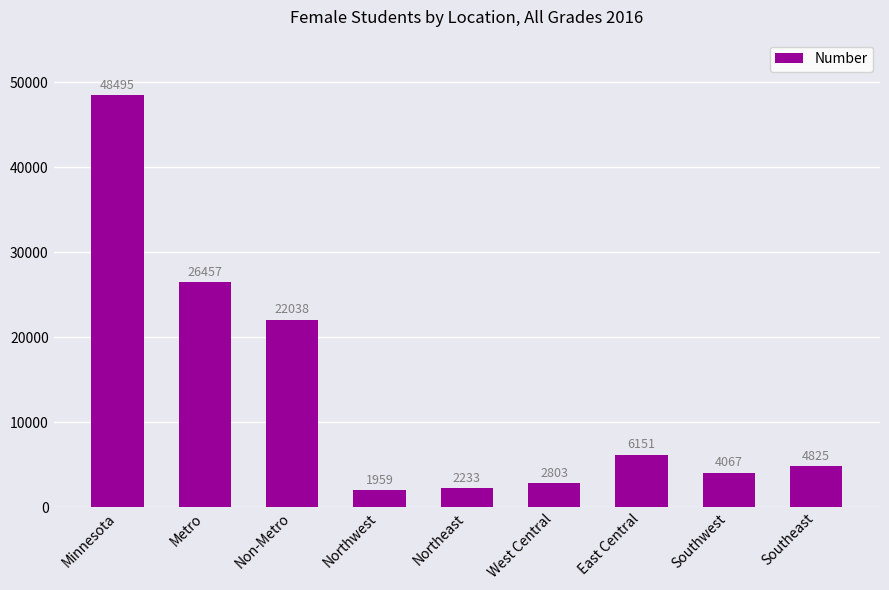

Reading left to right, transcribe all the data shown in this chart.

Minnesota=48495	Metro=26457	Non-Metro=22038	Northwest=1959	Northeast=2233	West Central=2803	East Central=6151	Southwest=4067	Southeast=4825